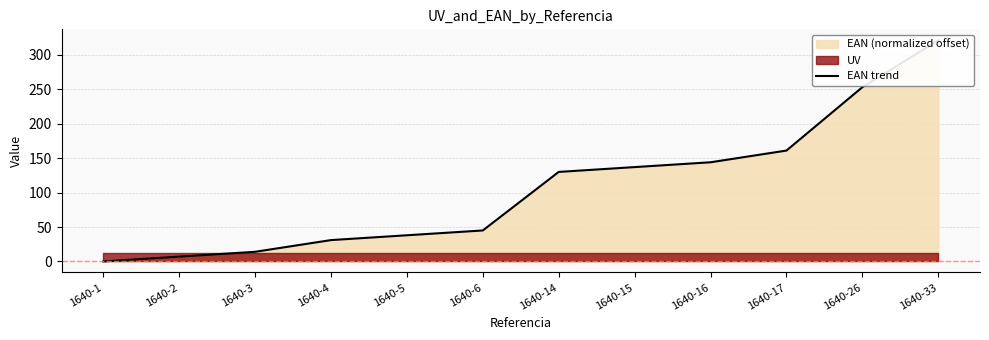

At which label does the data first exceed 130?

1640-15